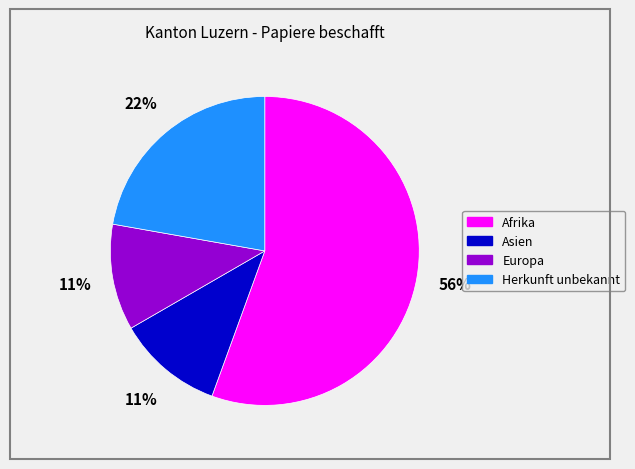

What percentage is the Europa slice, to the nearest percent?

11%